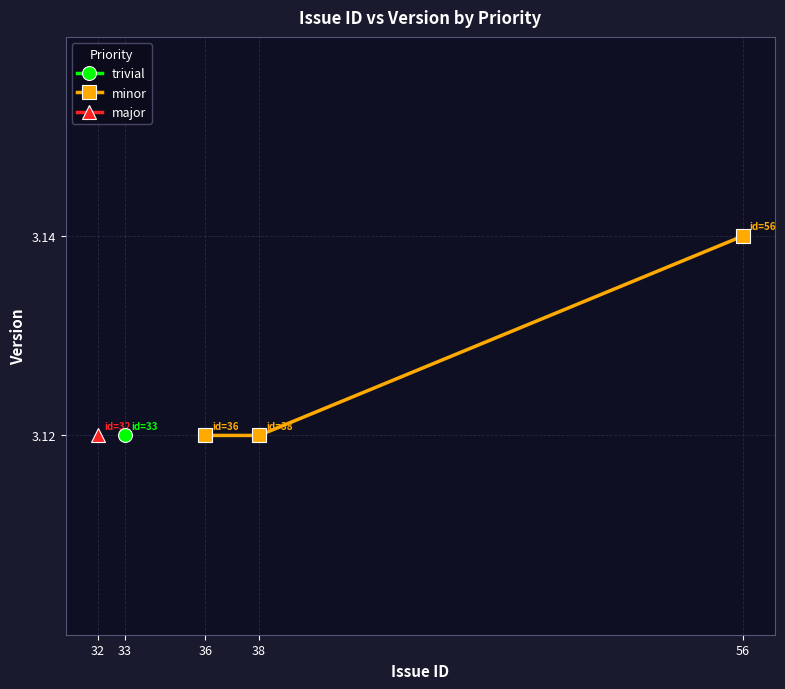

True or false: the data shows 2.0 at 36.

False